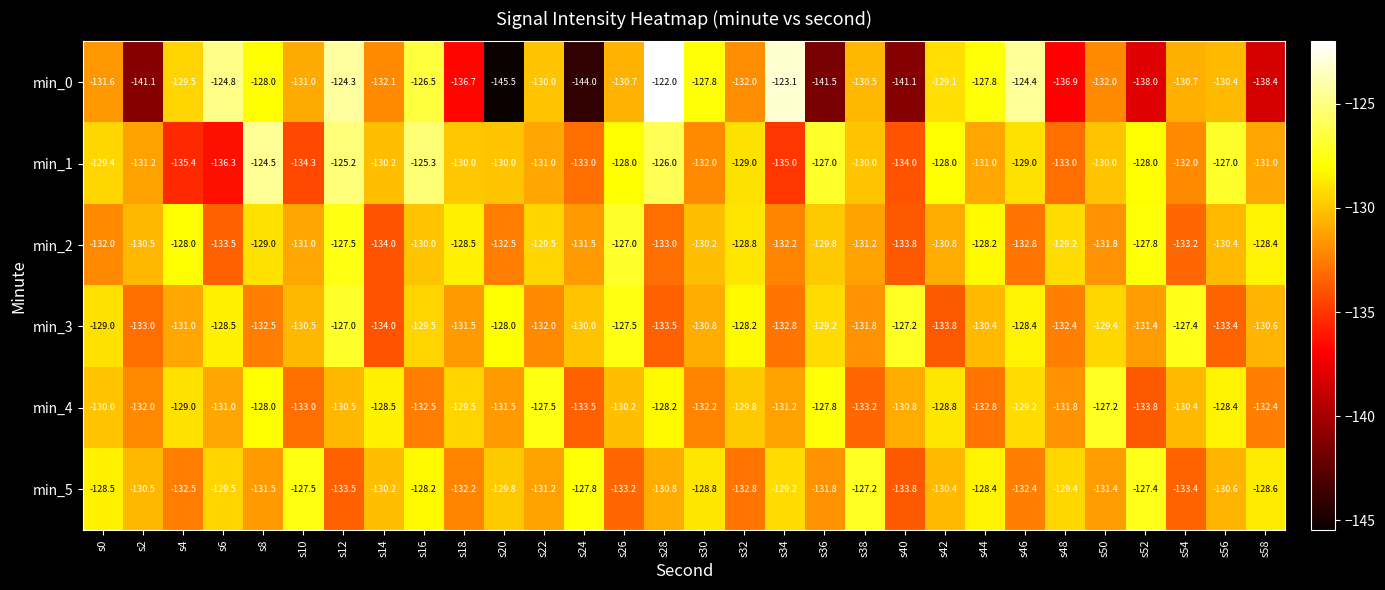

What is the greatest value displayed?

-122.0